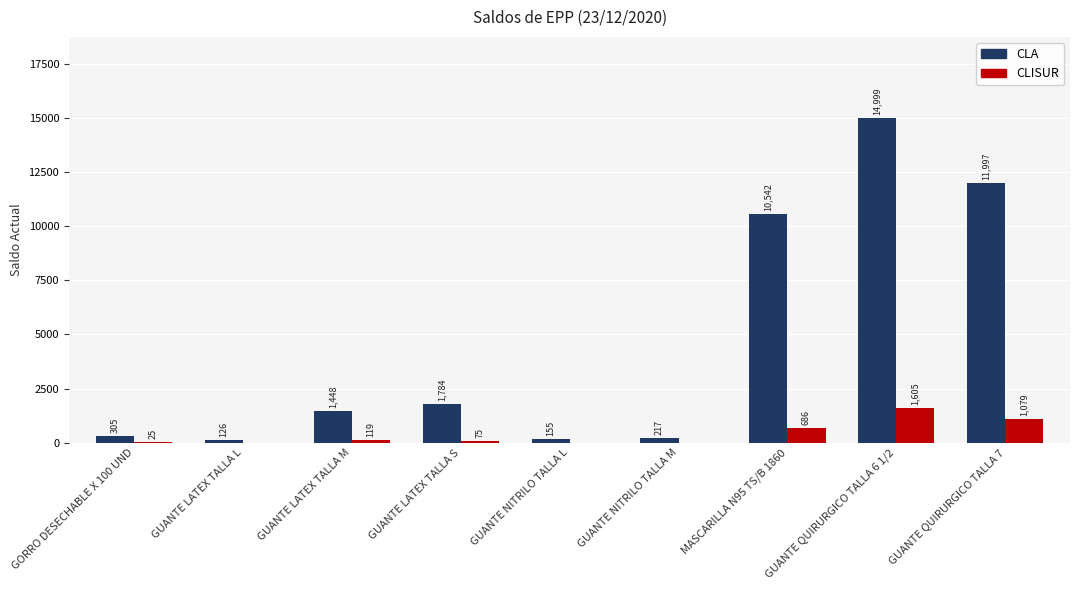

What is the maximum value shown in the chart?

14999